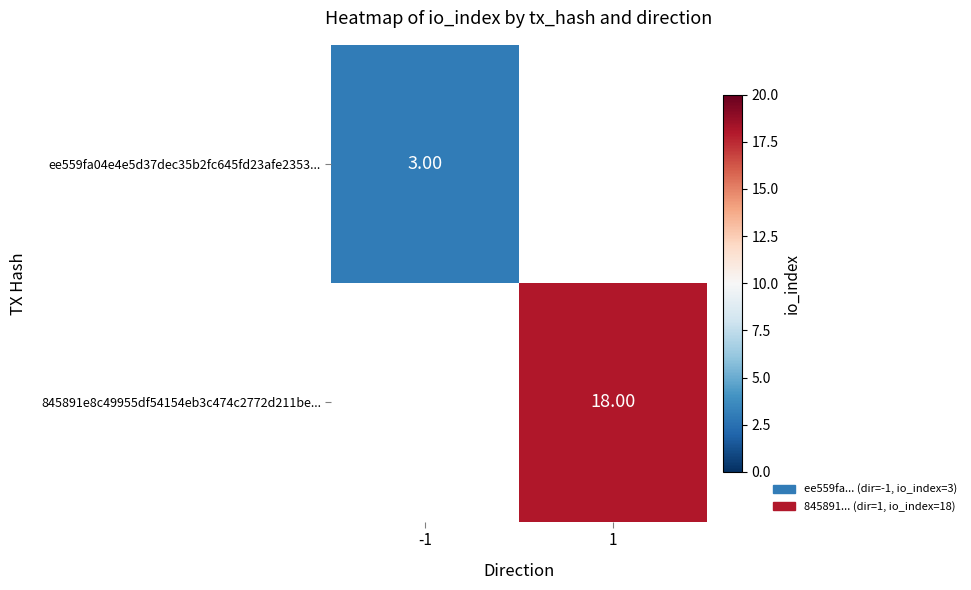

The value of ee559fa04e4e5d37dec35b2fc645fd23afe2353... at -1 is 5.0. True or false?

False